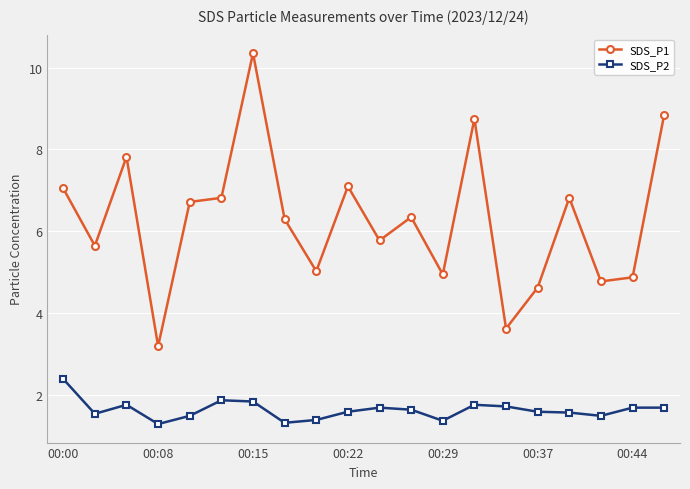

What is the value of the SDS_P1 point at the 10th from the left?

7.1